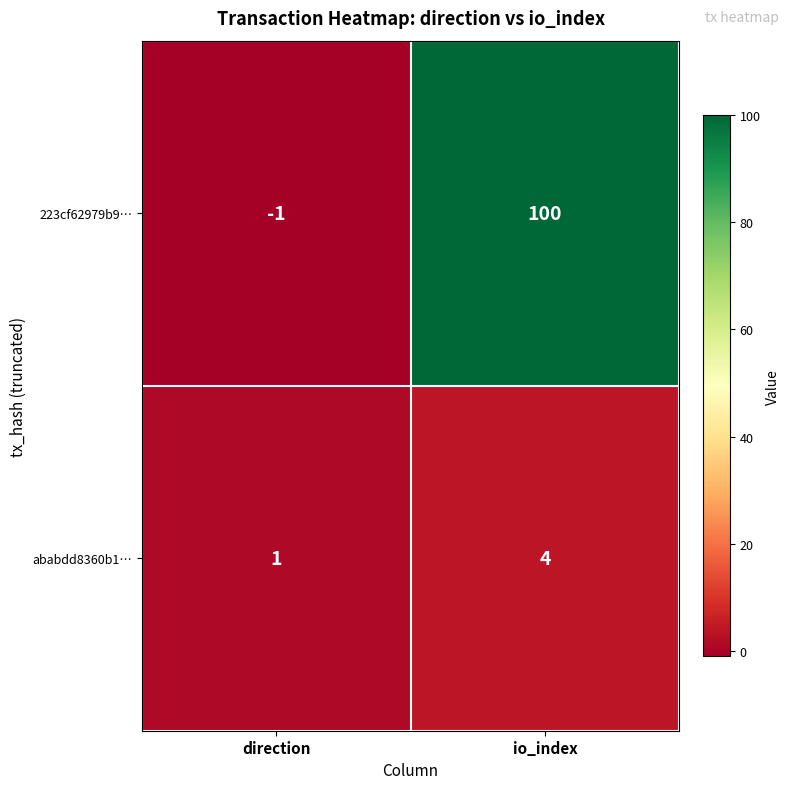

Which label corresponds to the smallest value in the chart?

direction